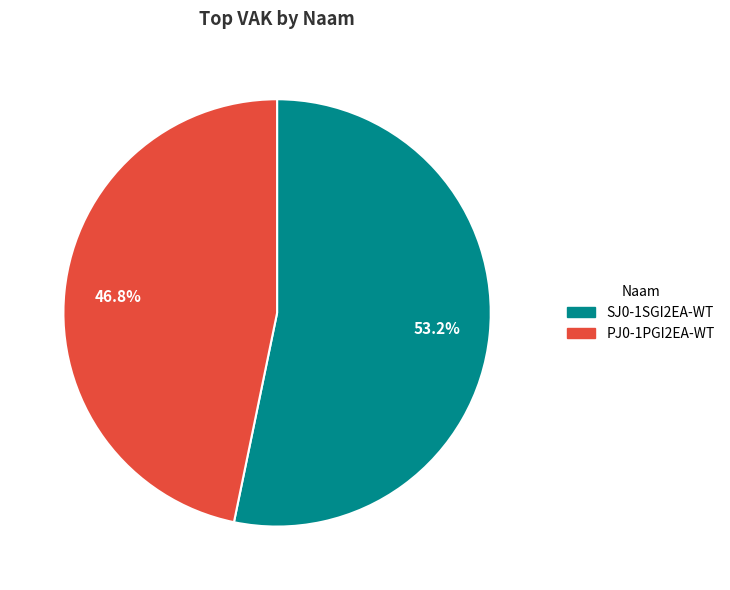

Between SJ0-1SGI2EA-WT and PJ0-1PGI2EA-WT, which is larger?

SJ0-1SGI2EA-WT